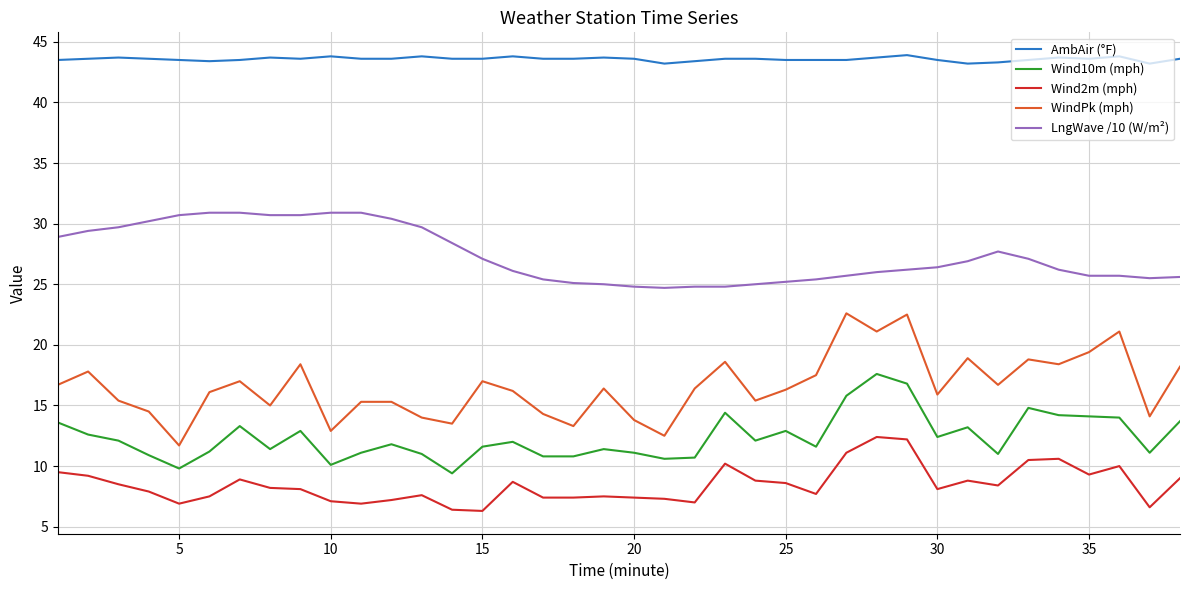

Does the chart display data point markers on the line(s)?

No